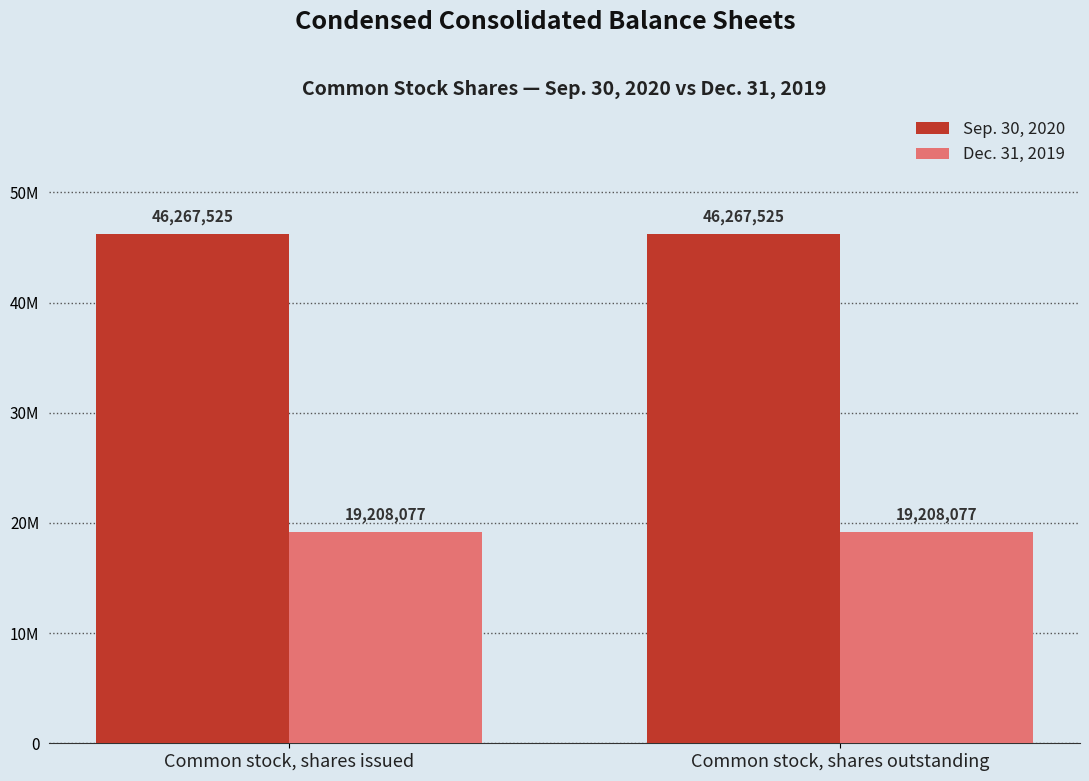

Which has a higher value, Common stock, shares issued or Common stock, shares outstanding?

Common stock, shares issued